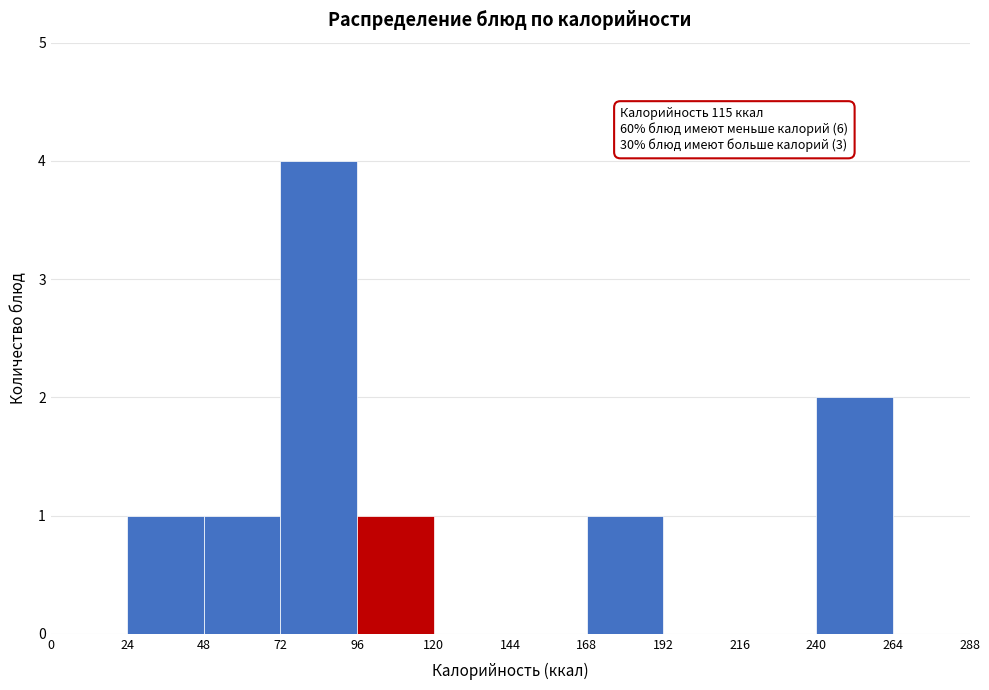

Which range on the x-axis has the tallest bar?

72 to 96